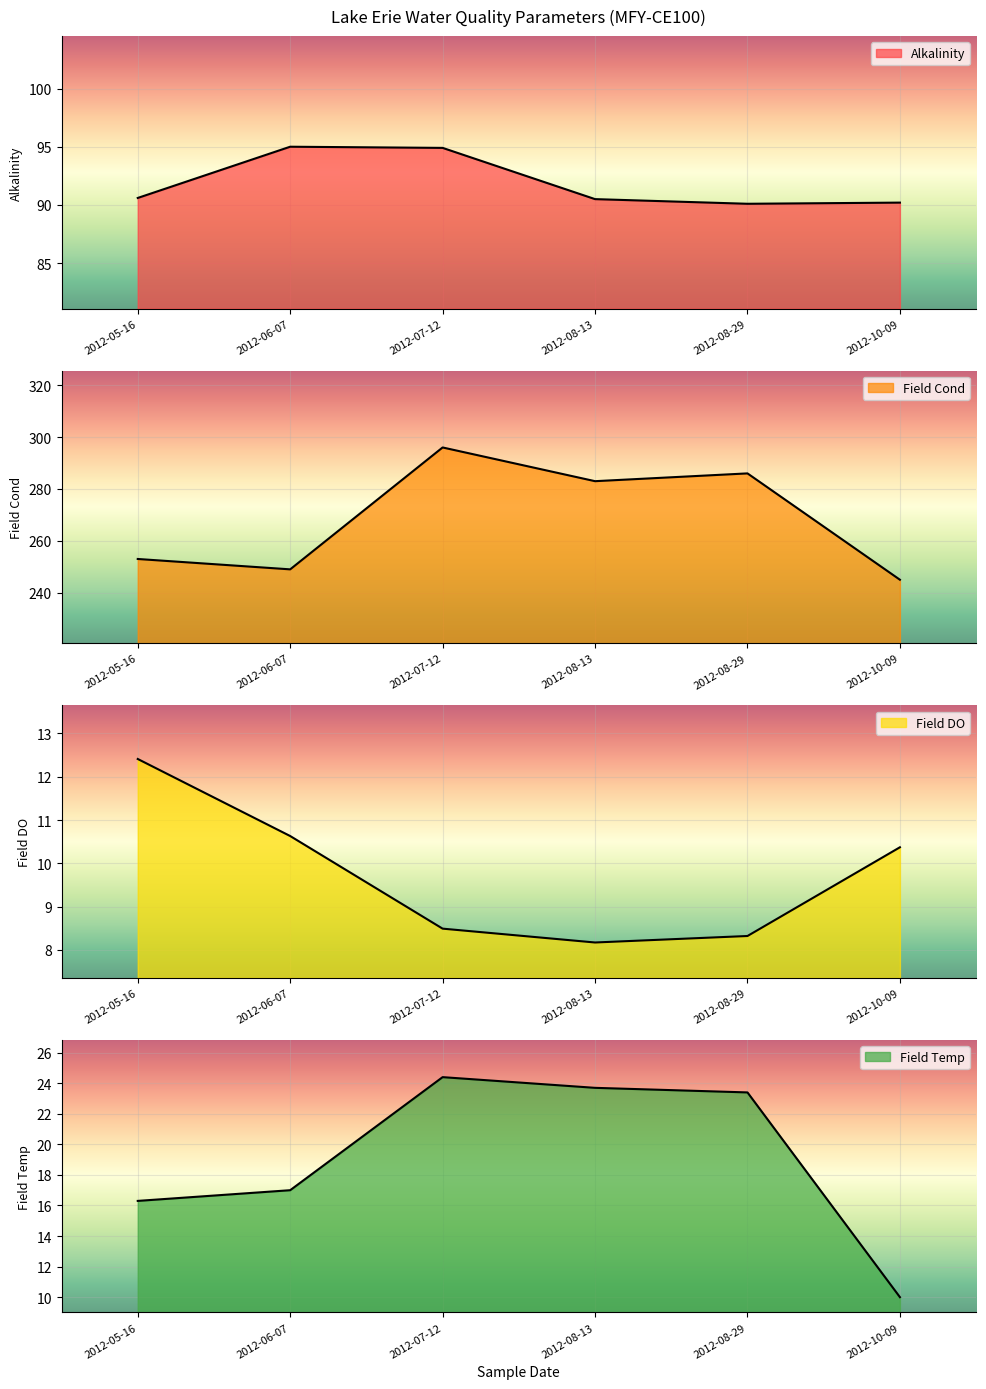

Which category has the highest value across all series?

2012-07-12